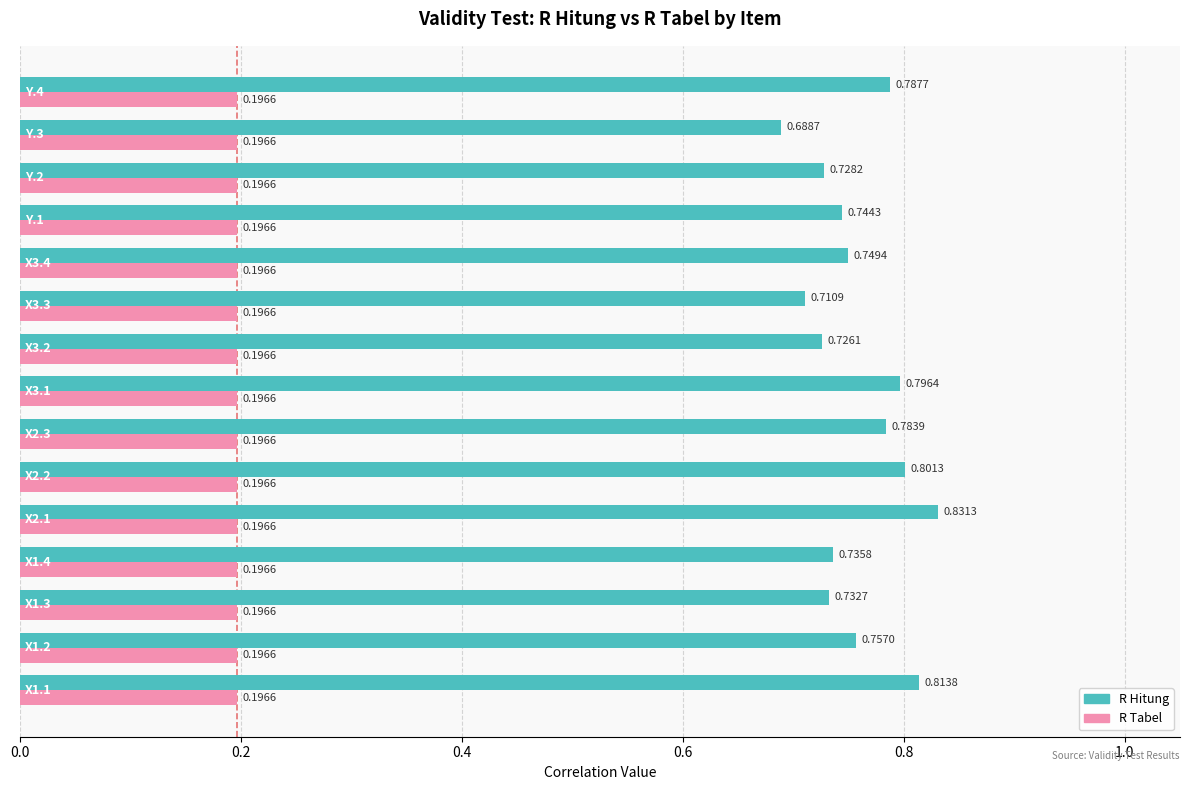

Which series changed the most between X3.2 and Y.3?

R Hitung